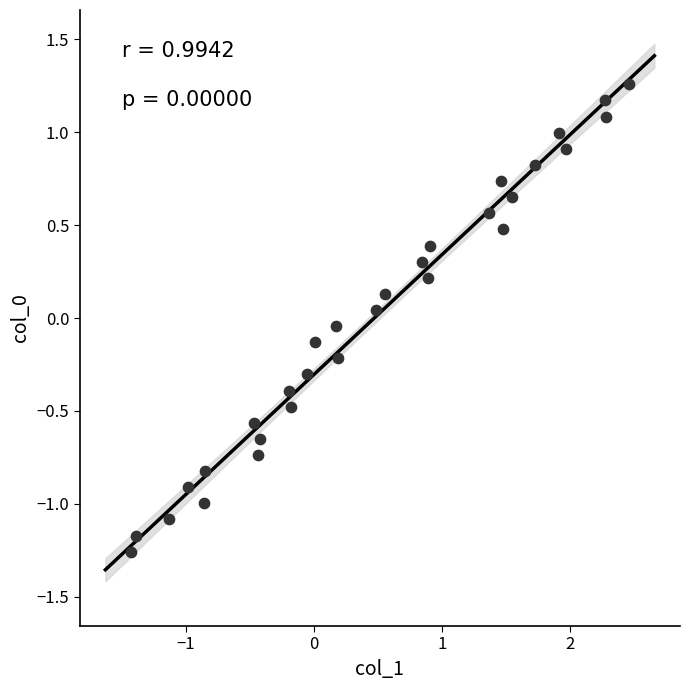

What is the range of X values (max minus min)?

3.9